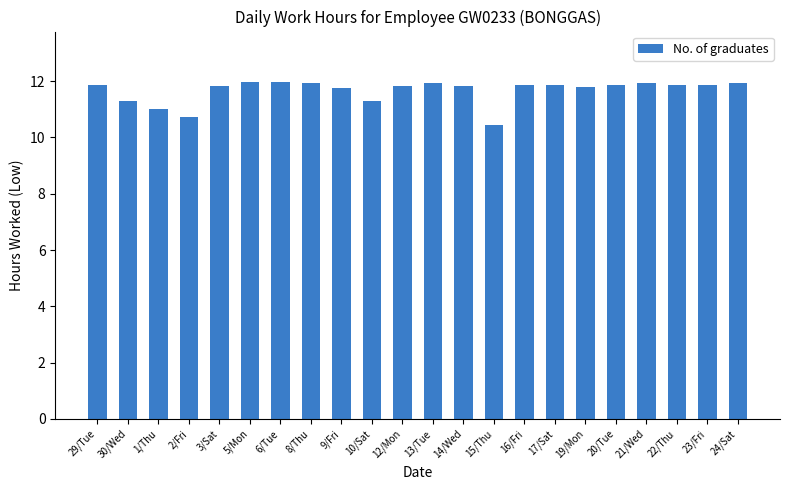

The chart shows a value of 10.7 at 2/Fri. True or false?

True